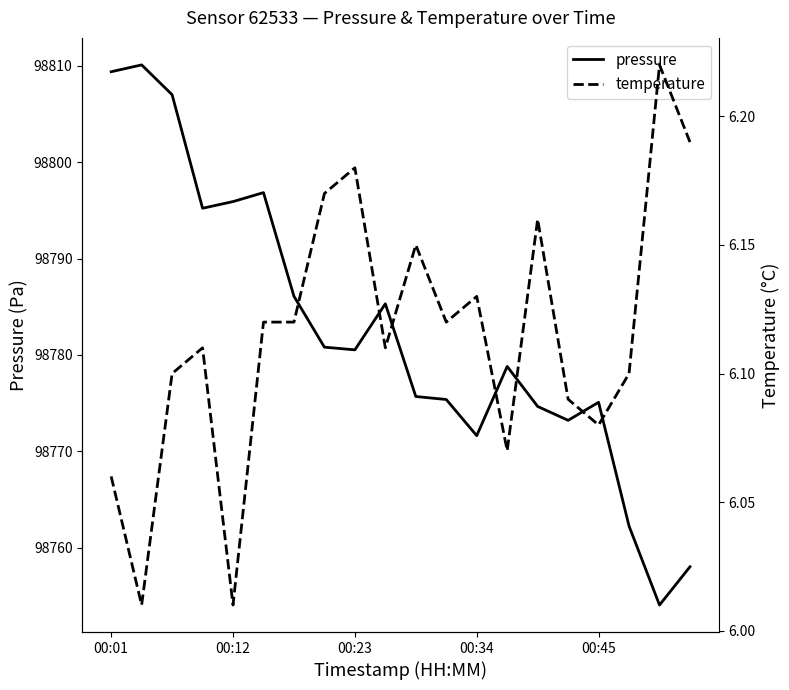

The temperature series shows 6.1 at 6. True or false?

True